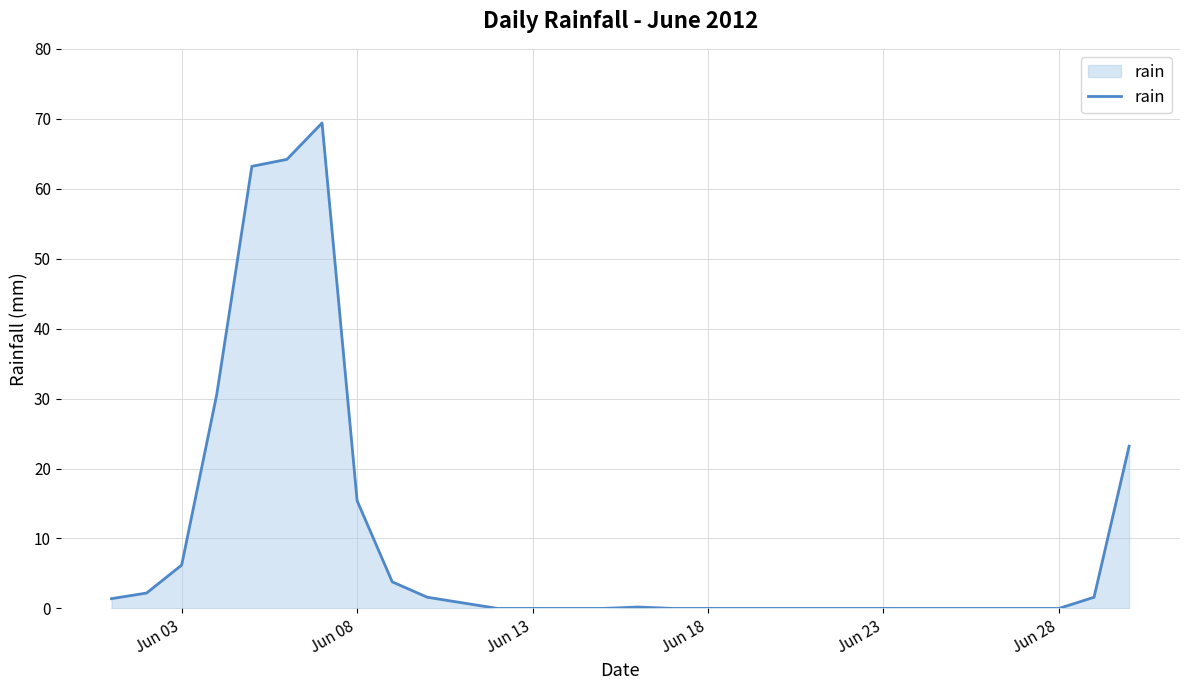

What is the greatest value displayed?

69.4